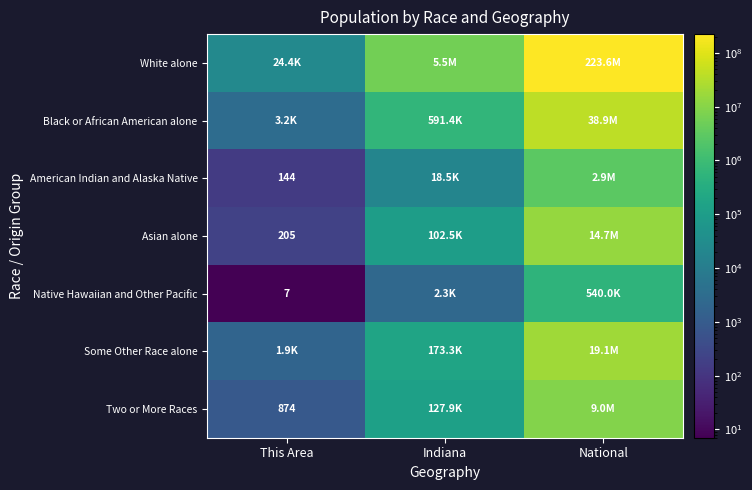

At which label does Some Other Race alone reach its minimum?

This Area